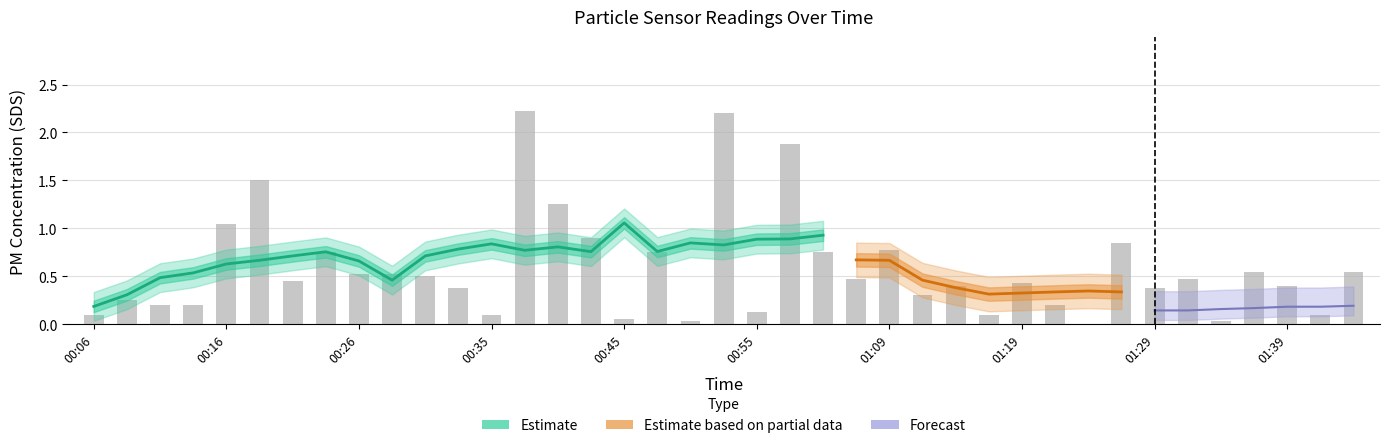

Which label corresponds to the largest value in the chart?

00:38